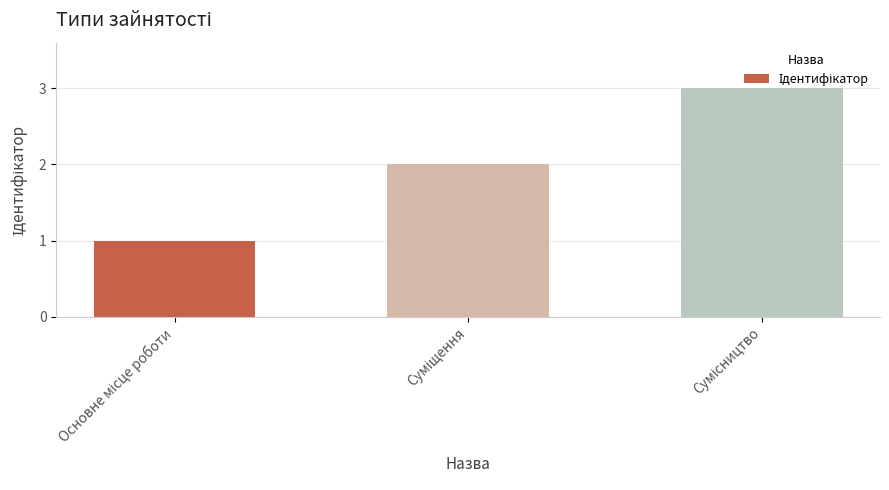

What is the difference between the maximum and second lowest values?

1